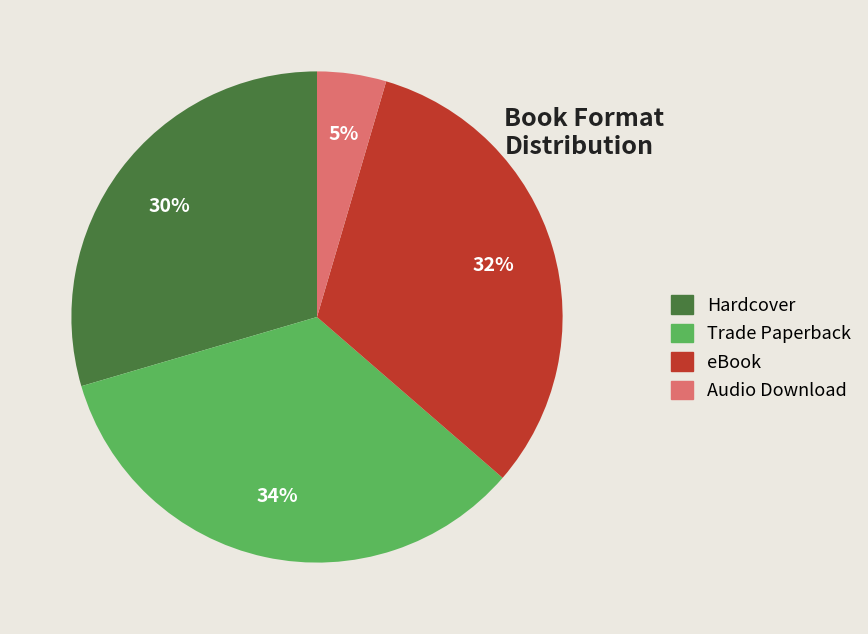

Is there a majority slice in this chart?

No